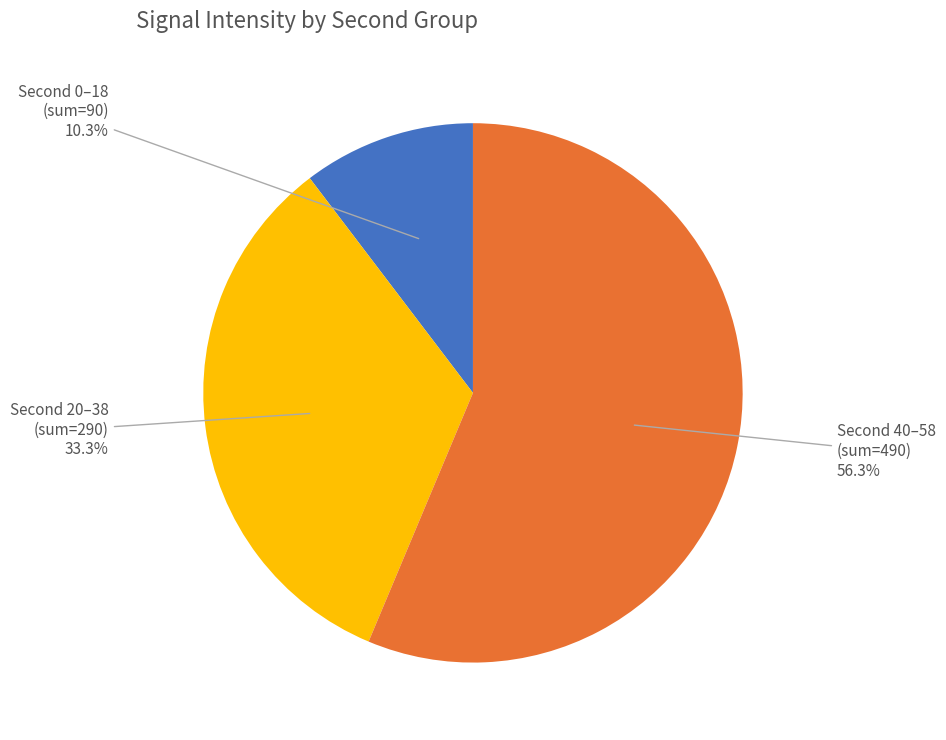

Does any single category account for the majority?

Yes